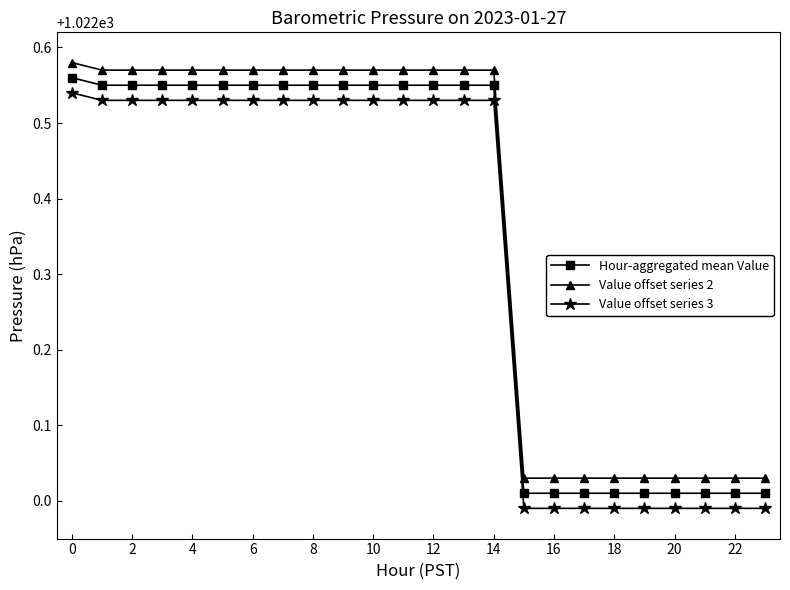

What is the difference between the second highest and minimum values in the Hour-aggregated mean Value series?

0.5